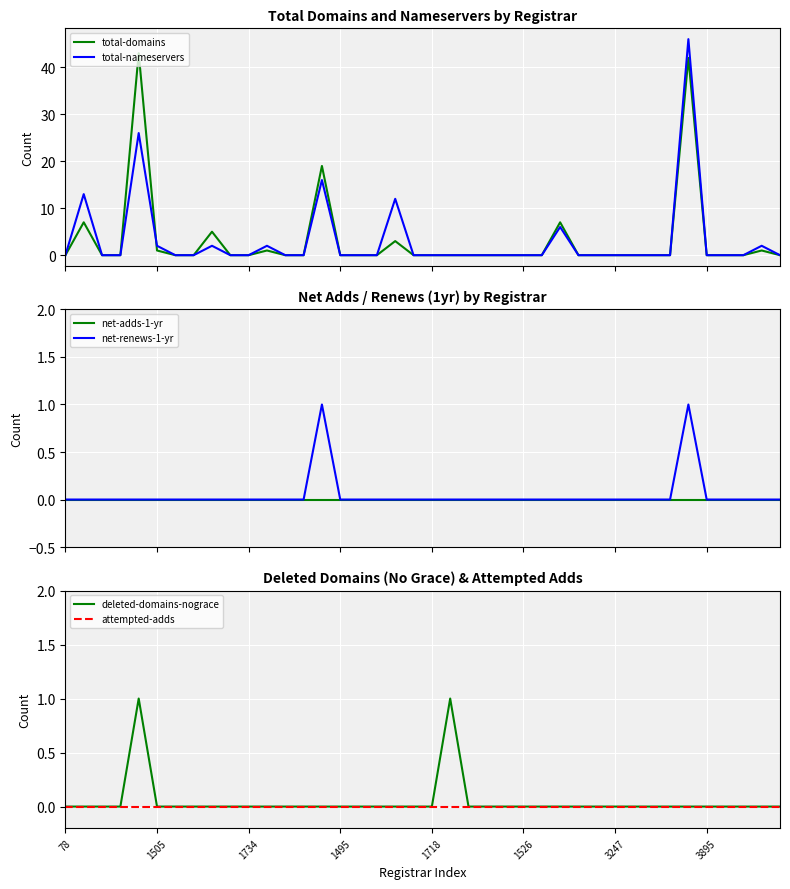

True or false: total-domains and net-renews-1-yr cross at least once.

False